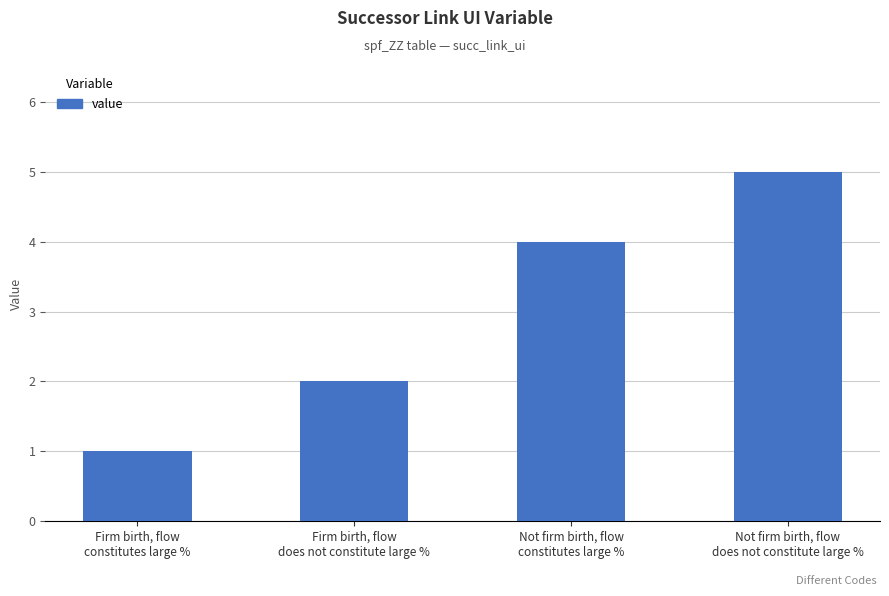

What is the average value?

3